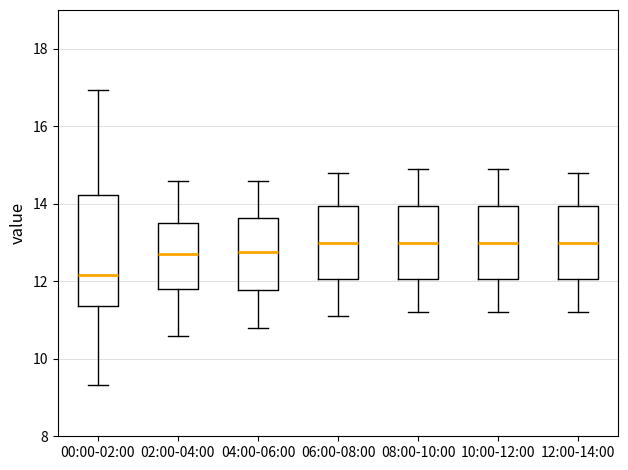

Comparing the boxes themselves (not the whiskers), which one is the tallest?

00:00-02:00